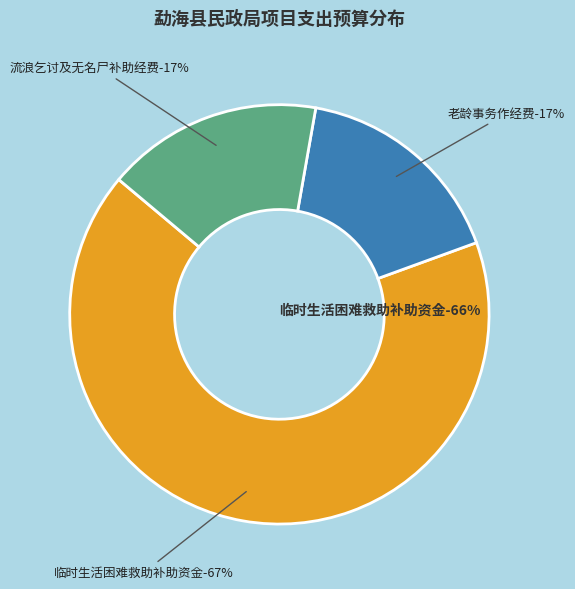

How many slices are in this pie chart?

3